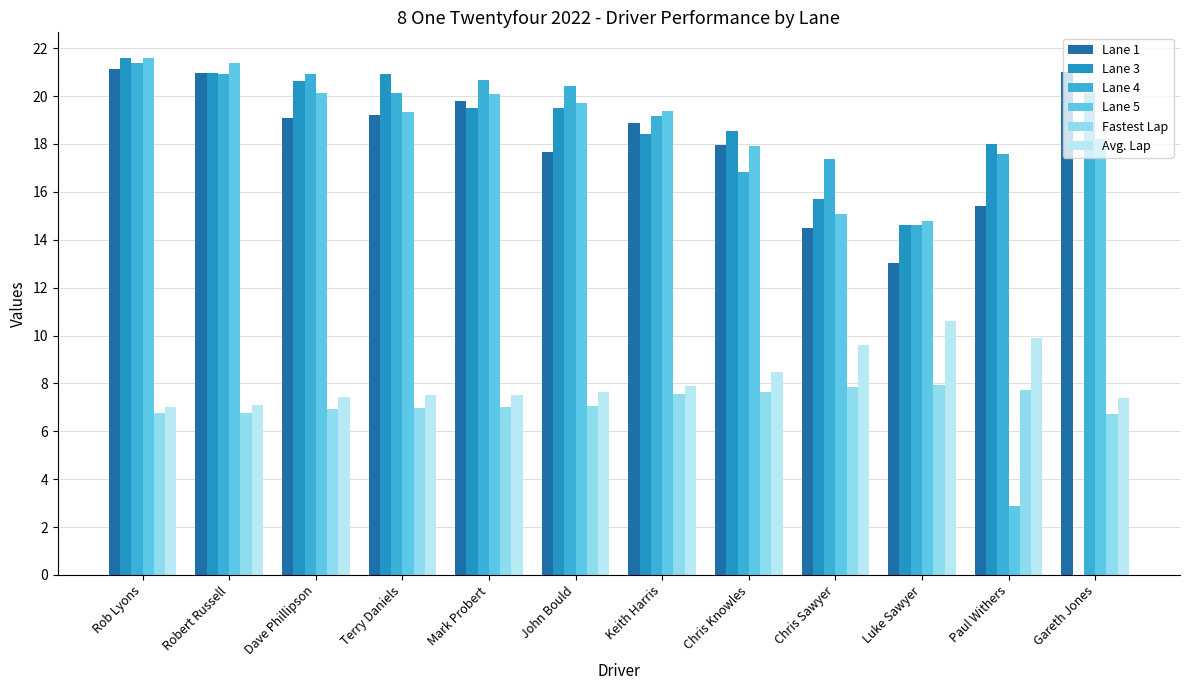

Which series has the largest total across all categories?

Lane 4